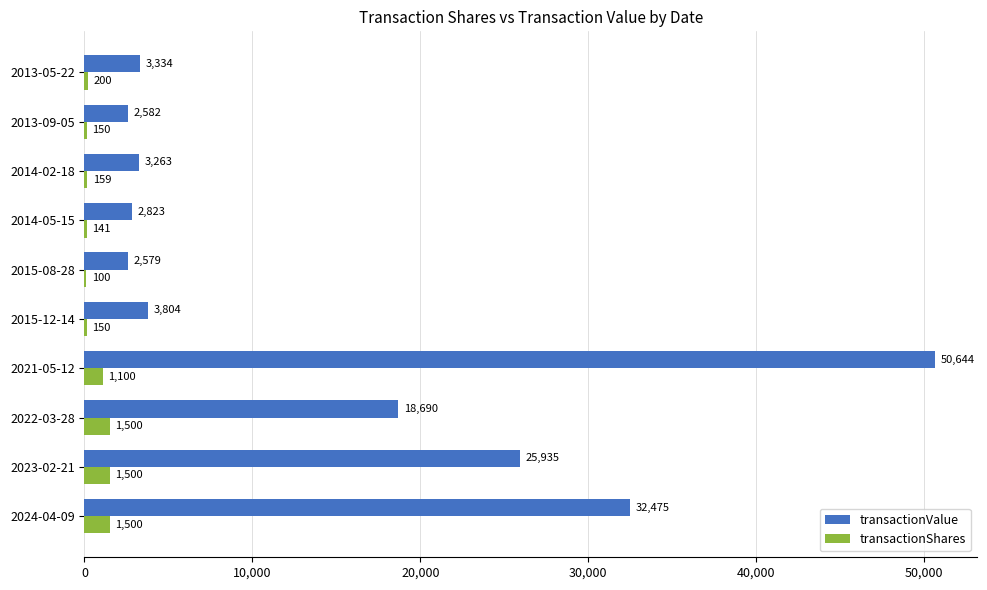

At which label is transactionValue closest to 26611?

2023-02-21